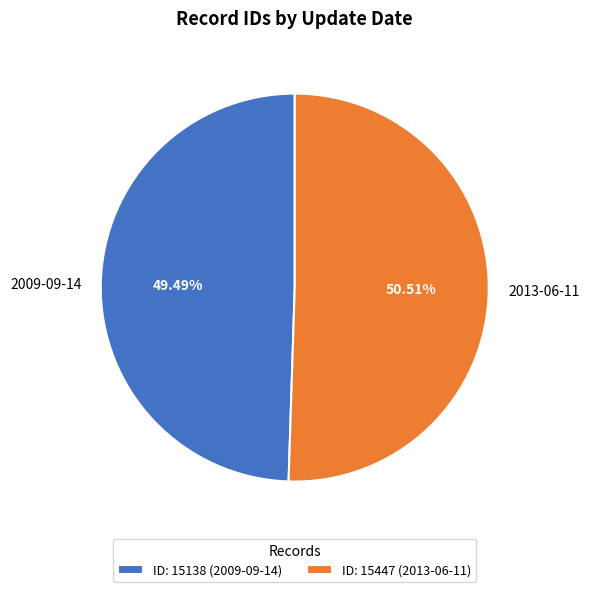

Between 2009-09-14 and 2013-06-11, which is larger?

2013-06-11